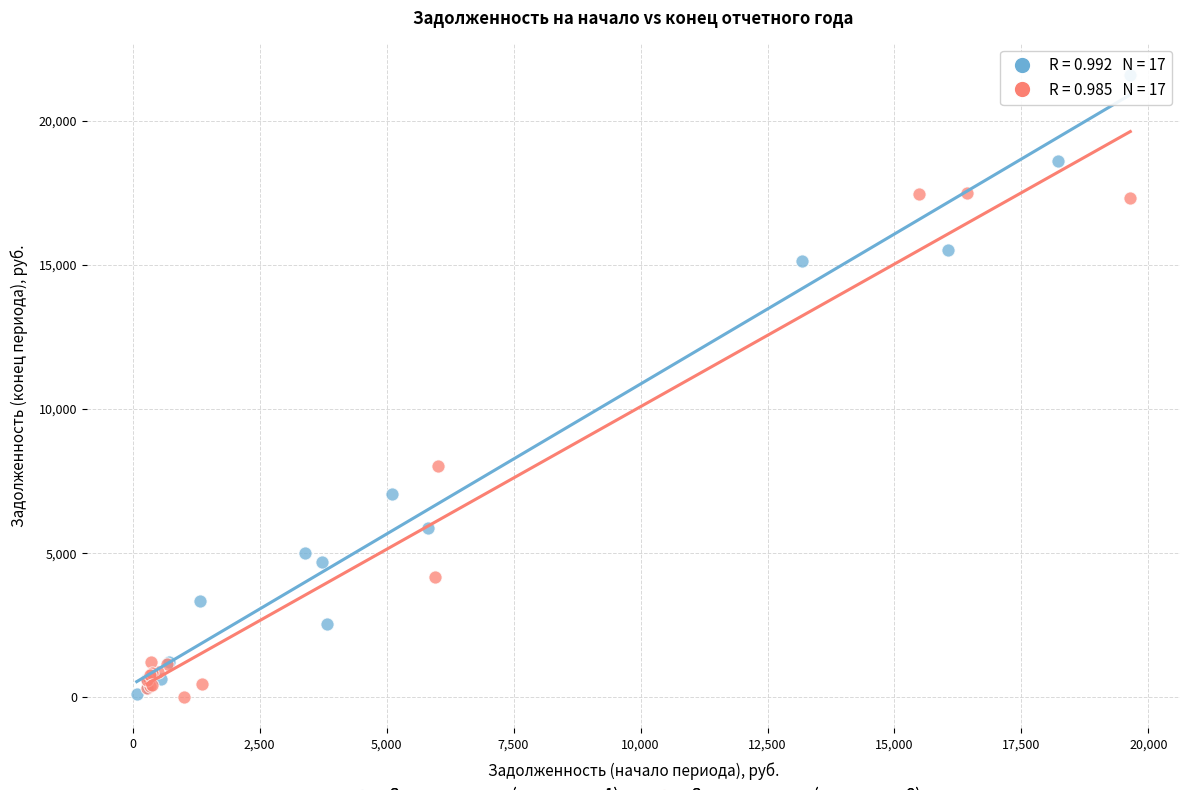

Which series has the widest spread of Y values?

Задолженность (нач. год, гр.1)